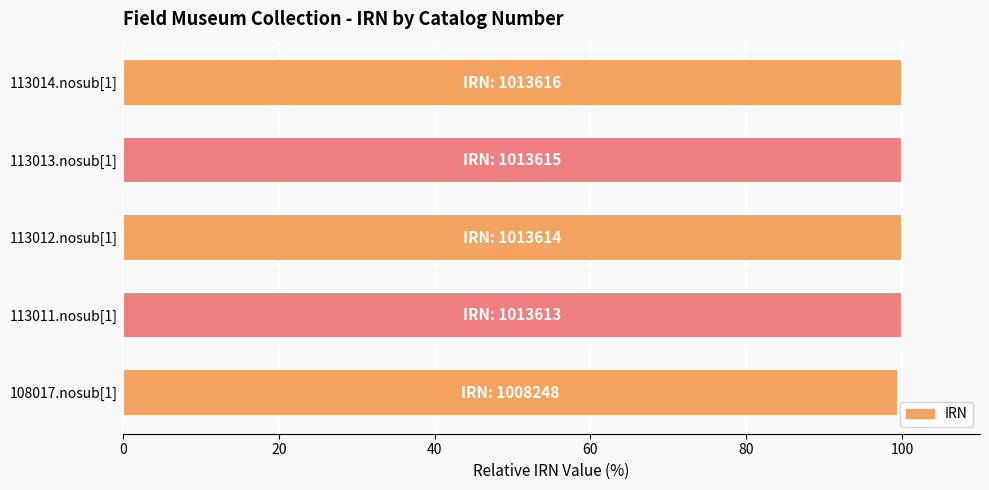

What is the average value?

99.9